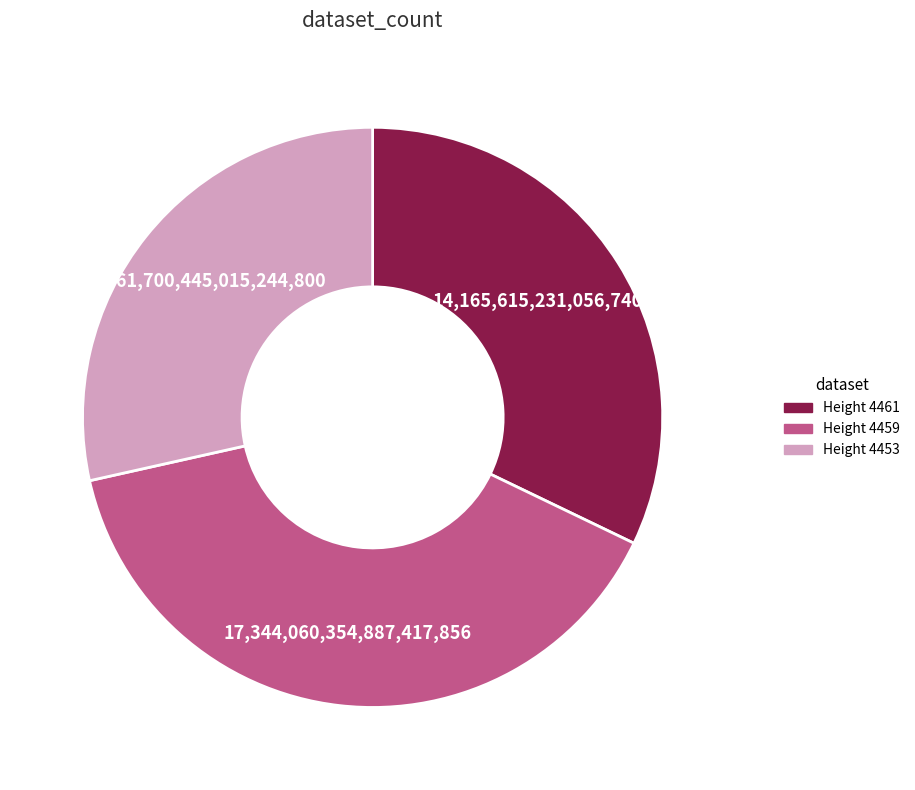

Is there a majority slice in this chart?

No